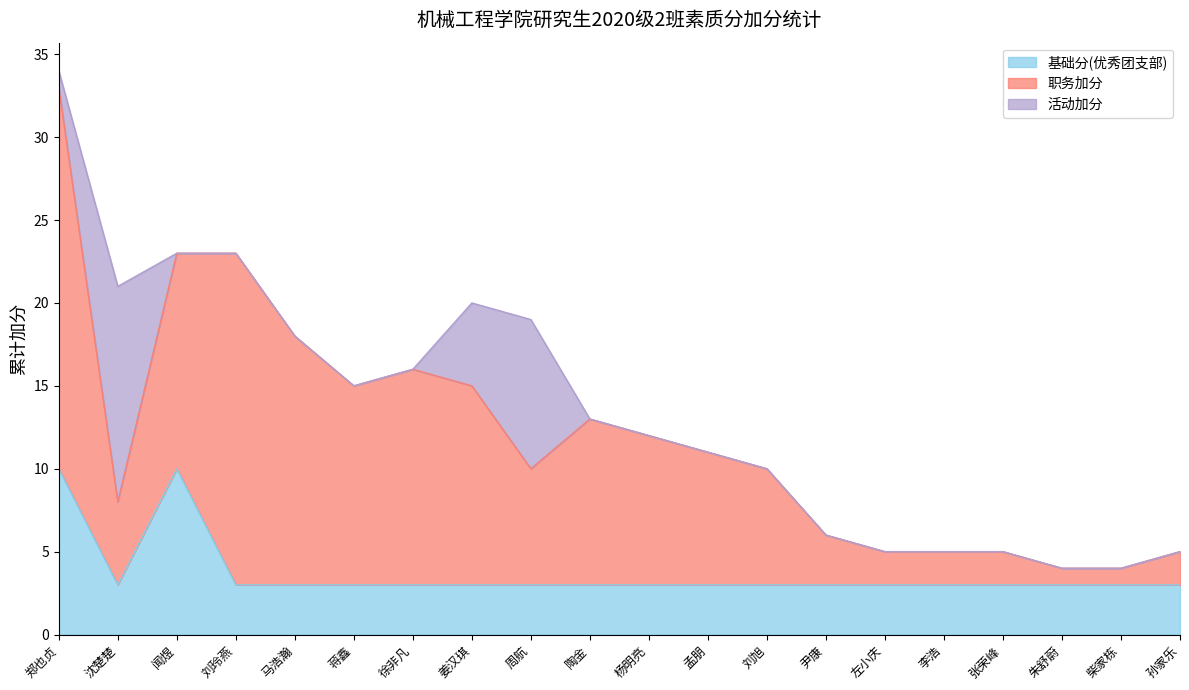

True or false: the data shows 12 at 杨明亮.

True